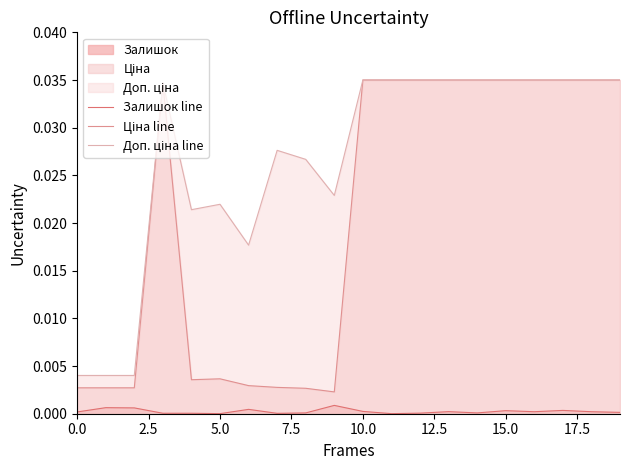

In Доп. ціна line, how many points are lower than both neighbors (excluding endpoints)?

3